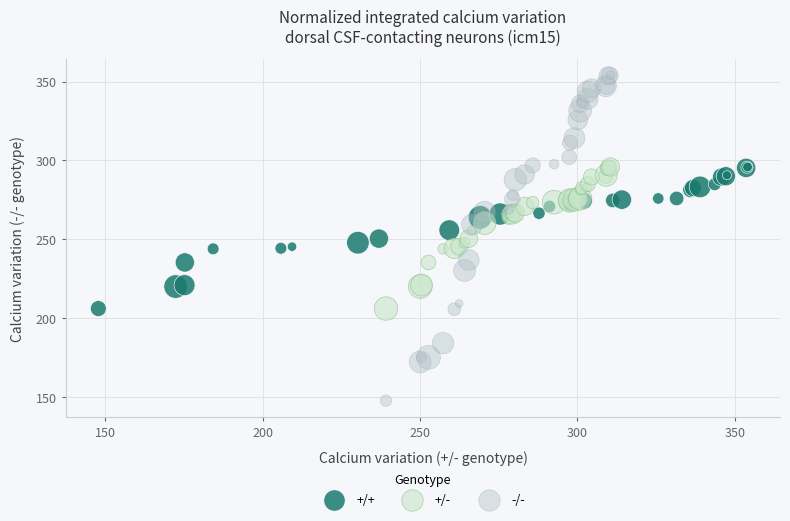

Which series has the largest Y range (max minus min)?

-/-